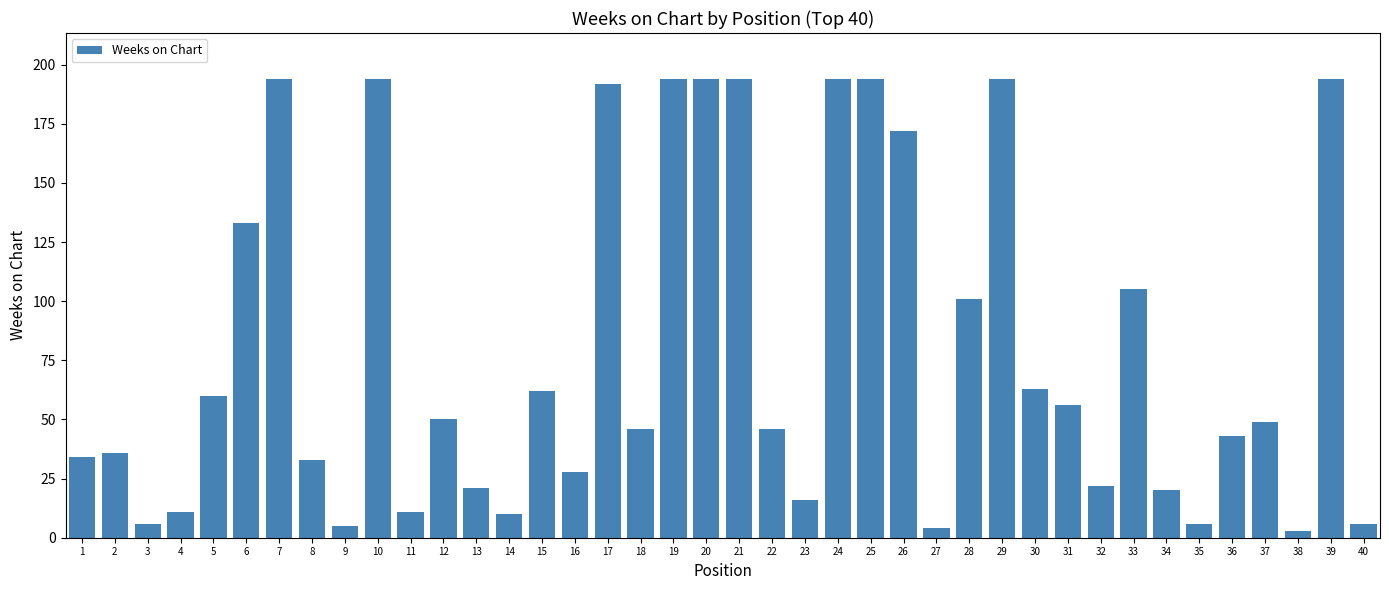

At which label does the data first exceed 49?

5